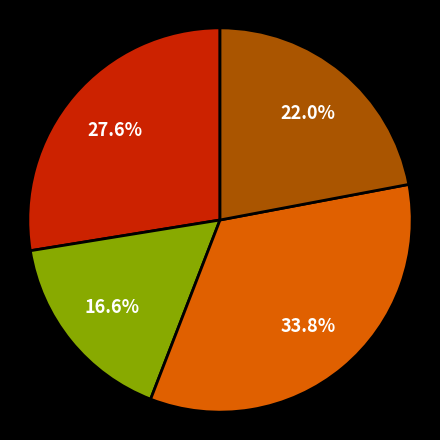

Does any single category account for the majority?

No